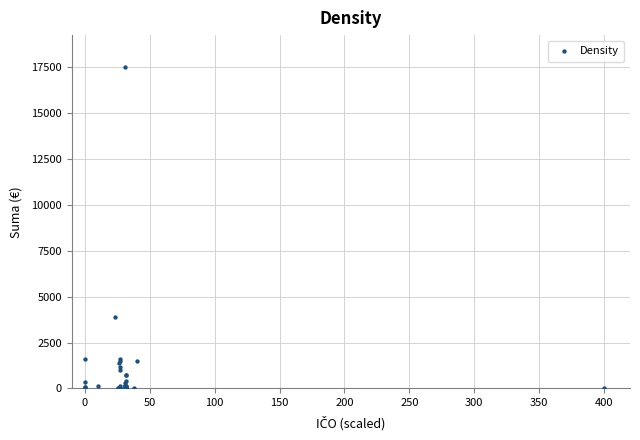

What Y value in the scatter plot is closest to 8751?

3872.0